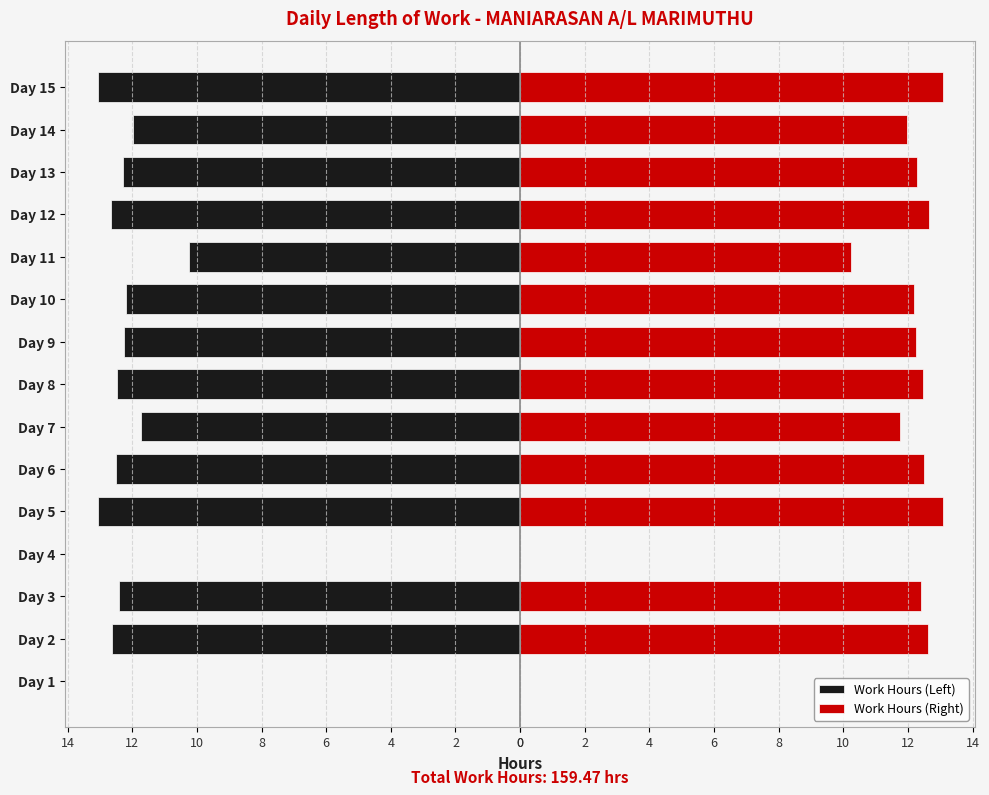

The Work Hours (Right) series shows 18.9 at Day 13. True or false?

False